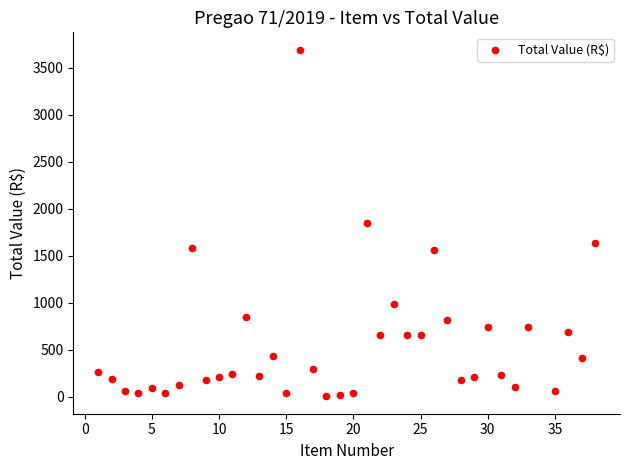

What is the range of X values (max minus min)?

37.0